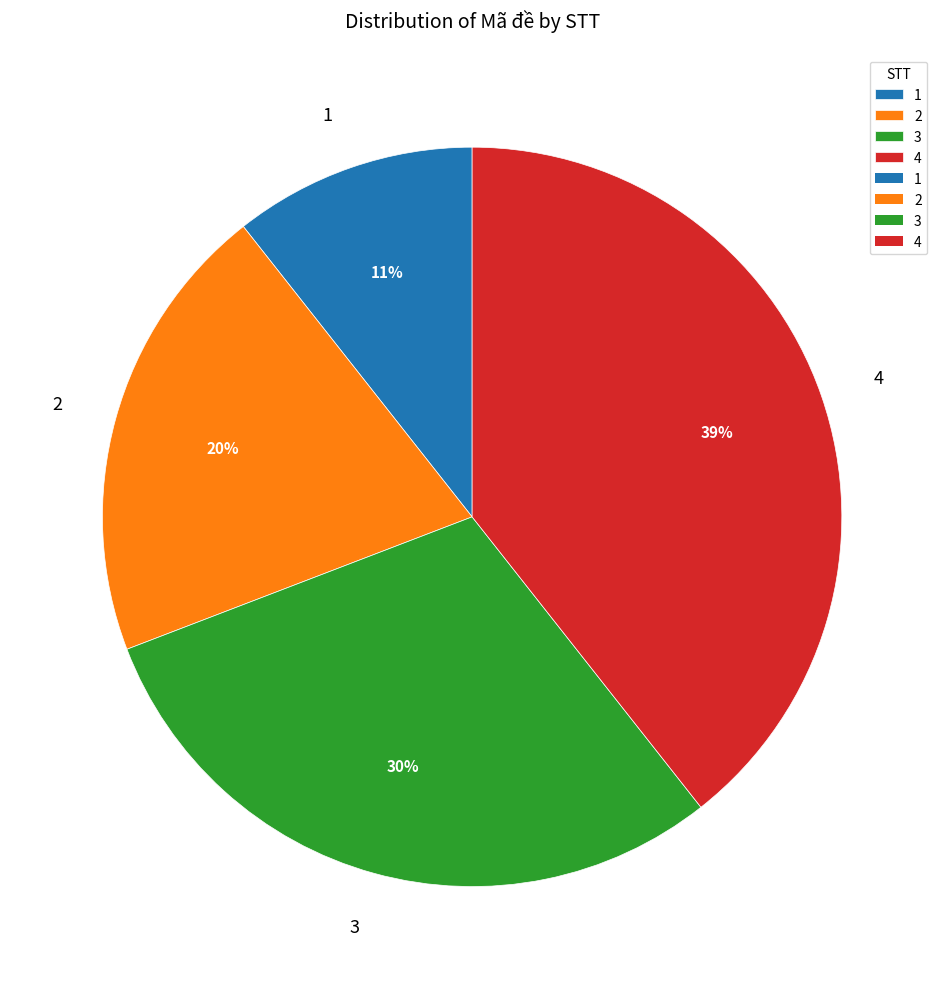

True or false: 2 accounts for 20% of the total.

True